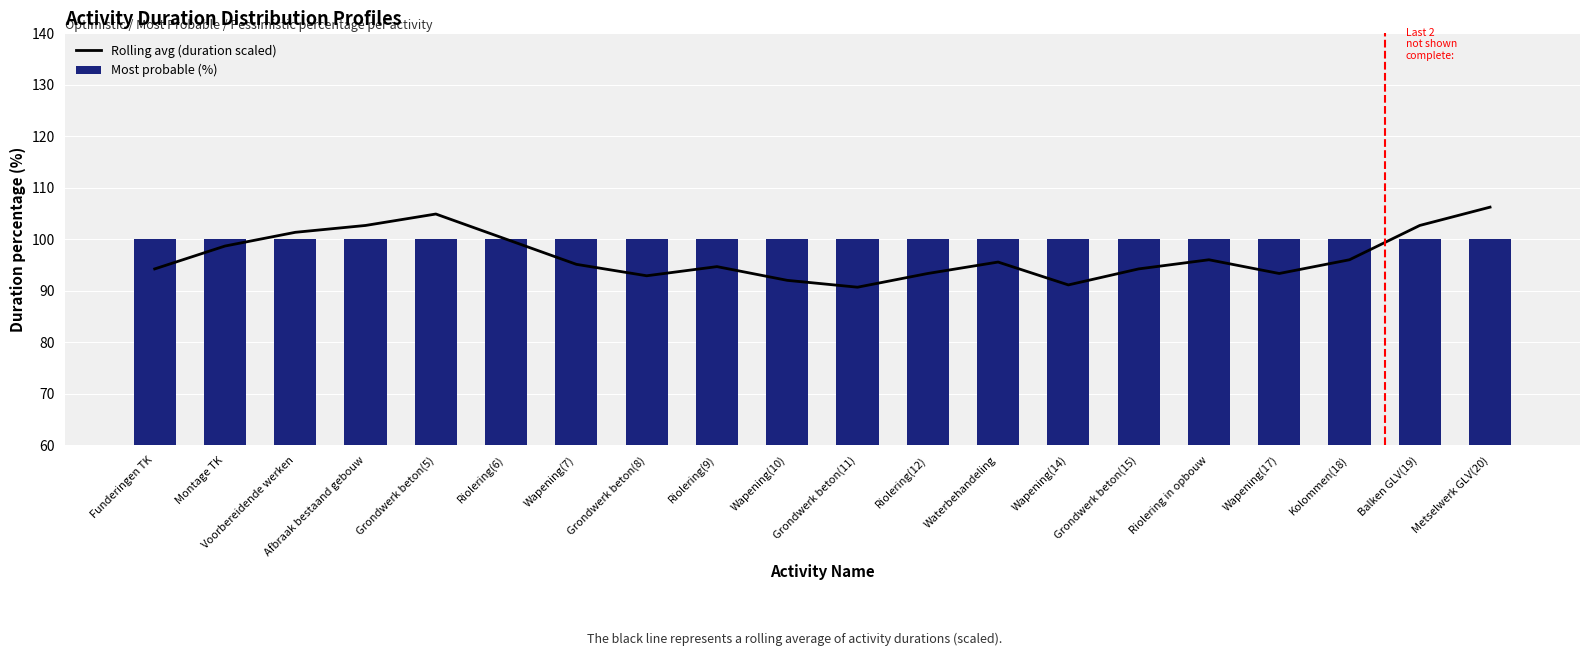

Reading left to right, list all the values displayed in this chart.

Rolling avg (duration scaled): Funderingen TK=94.2	Montage TK=98.7	Voorbereidende werken=101.3	Afbraak bestaand gebouw=102.7	Grondwerk beton(5)=104.9	Riolering(6)=100.0	Wapening(7)=95.1	Grondwerk beton(8)=92.9	Riolering(9)=94.7	Wapening(10)=92.0	Grondwerk beton(11)=90.7	Riolering(12)=93.3	Waterbehandeling=95.6	Wapening(14)=91.1	Grondwerk beton(15)=94.2	Riolering in opbouw=96.0	Wapening(17)=93.3	Kolommen(18)=96.0	Balken GLV(19)=102.7	Metselwerk GLV(20)=106.2
Most probable (%): Funderingen TK=100.0	Montage TK=100.0	Voorbereidende werken=100.0	Afbraak bestaand gebouw=100.0	Grondwerk beton(5)=100.0	Riolering(6)=100.0	Wapening(7)=100.0	Grondwerk beton(8)=100.0	Riolering(9)=100.0	Wapening(10)=100.0	Grondwerk beton(11)=100.0	Riolering(12)=100.0	Waterbehandeling=100.0	Wapening(14)=100.0	Grondwerk beton(15)=100.0	Riolering in opbouw=100.0	Wapening(17)=100.0	Kolommen(18)=100.0	Balken GLV(19)=100.0	Metselwerk GLV(20)=100.0